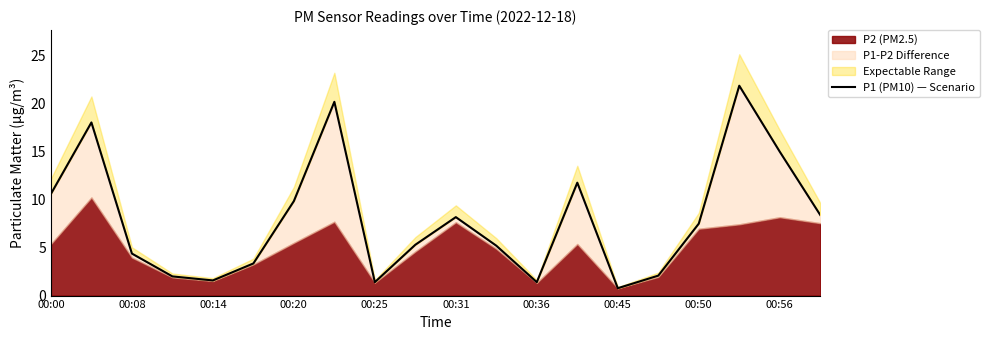

What position from the left is 19?

20